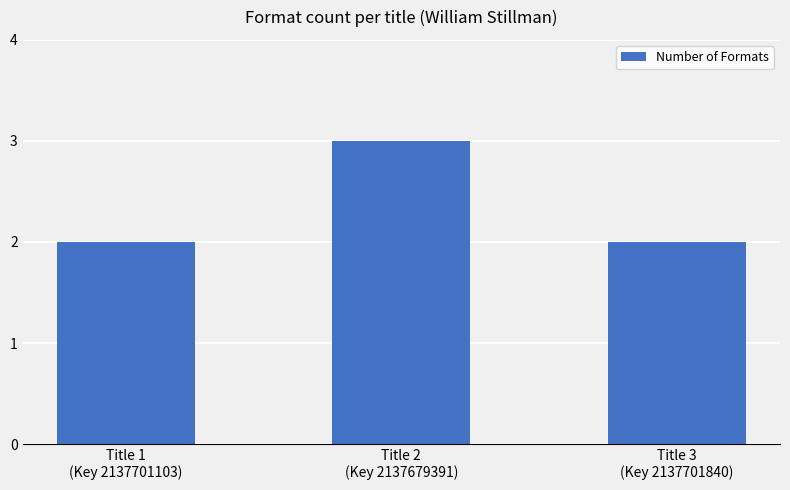

Does the chart contain any negative values?

No